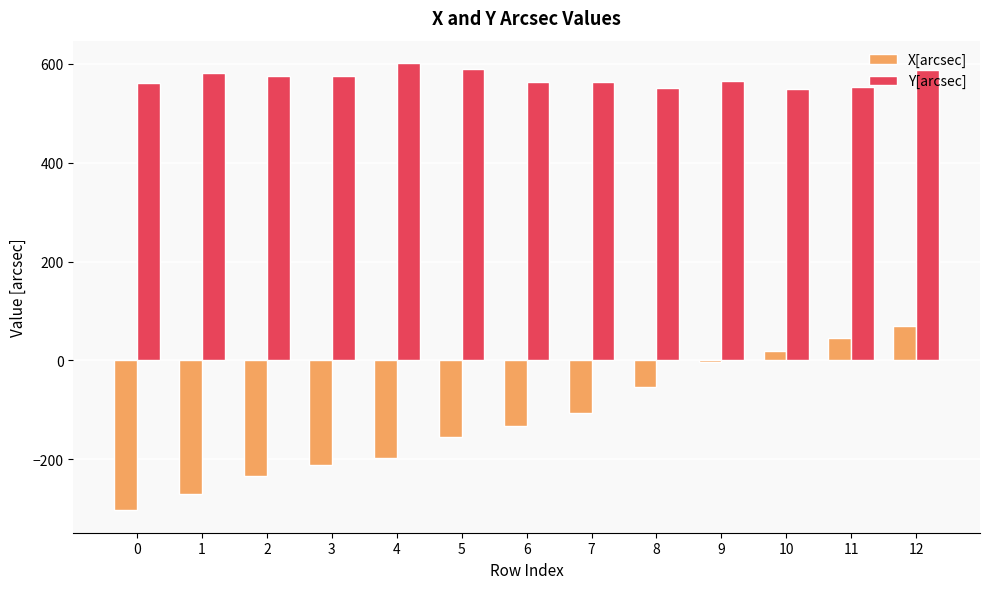

The value of Y[arcsec] at 0 is 365.8. True or false?

False